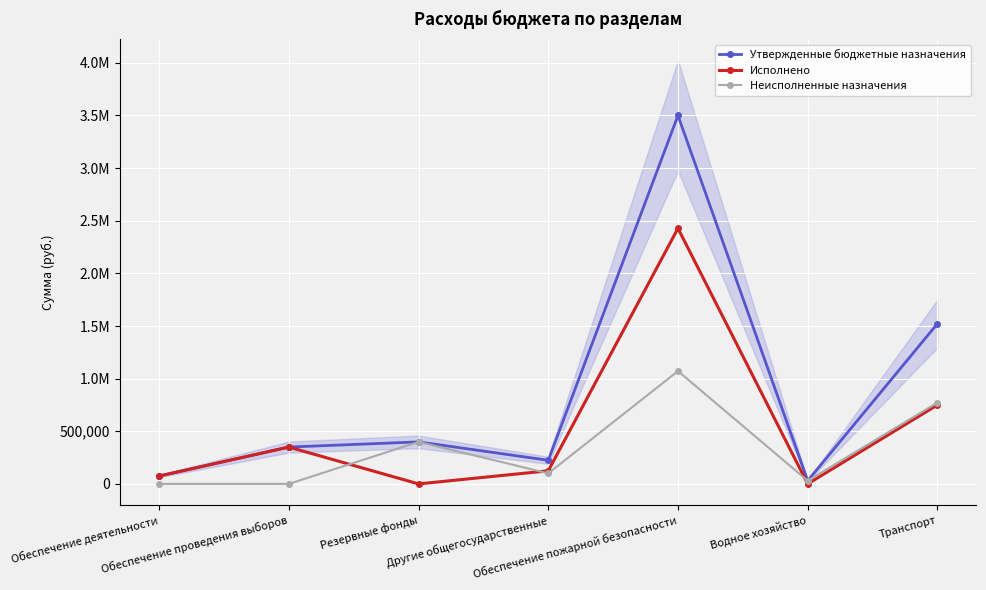

In Неисполненные назначения, how many points are lower than both neighbors (excluding endpoints)?

2